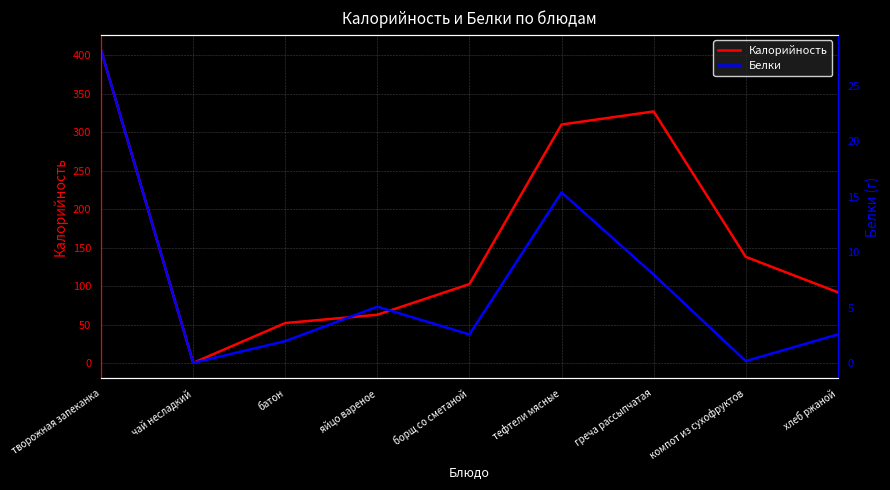

True or false: Белки and Калорийность intersect in this chart.

False